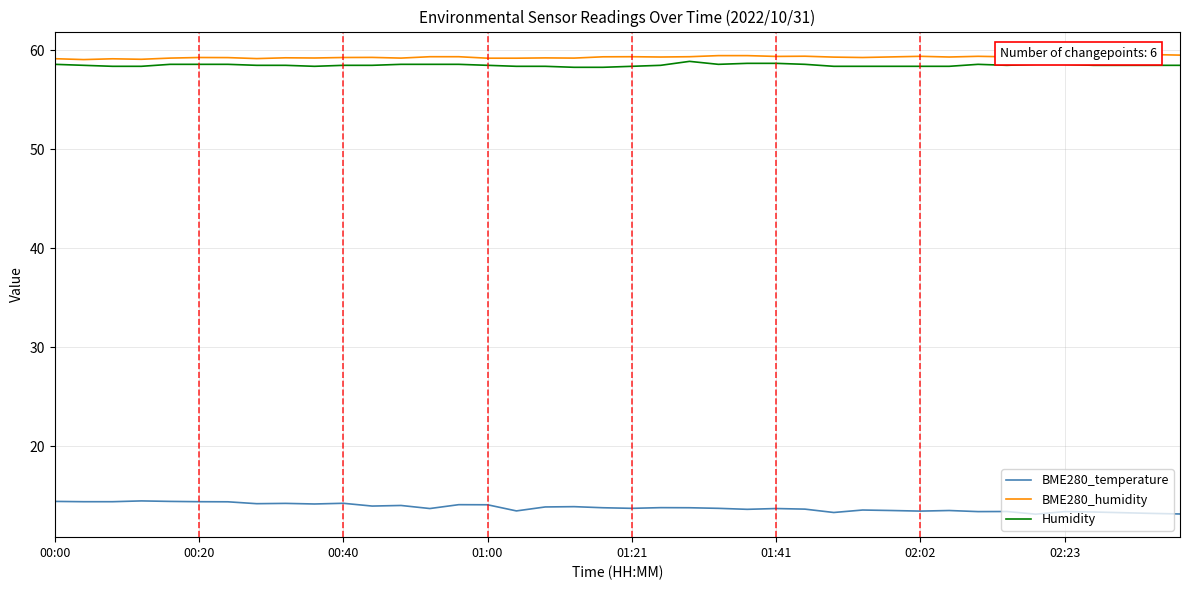

True or false: BME280_humidity and BME280_temperature intersect in this chart.

False